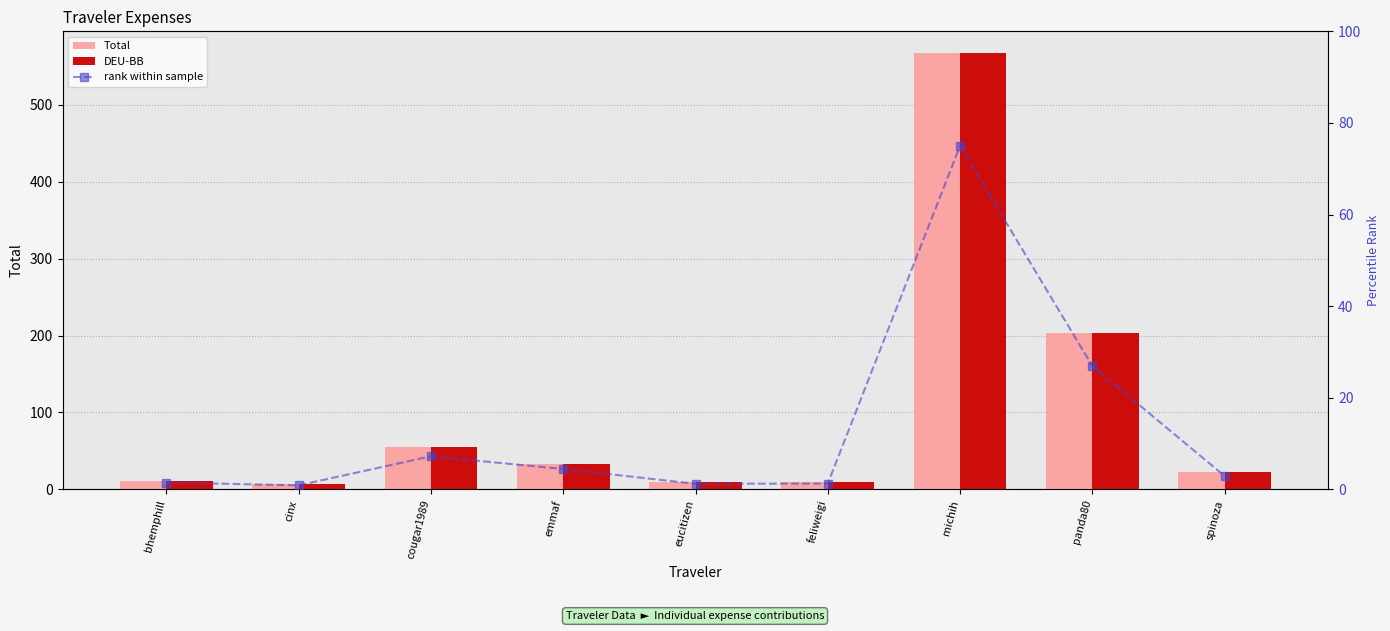

What is the label of the 3rd bar from the right?

michih